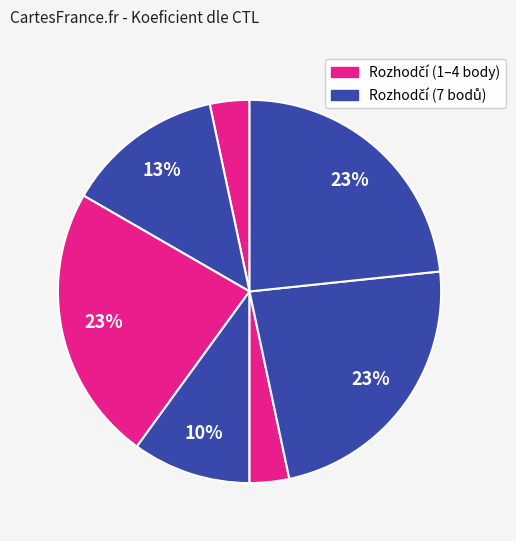

Is there a majority slice in this chart?

No